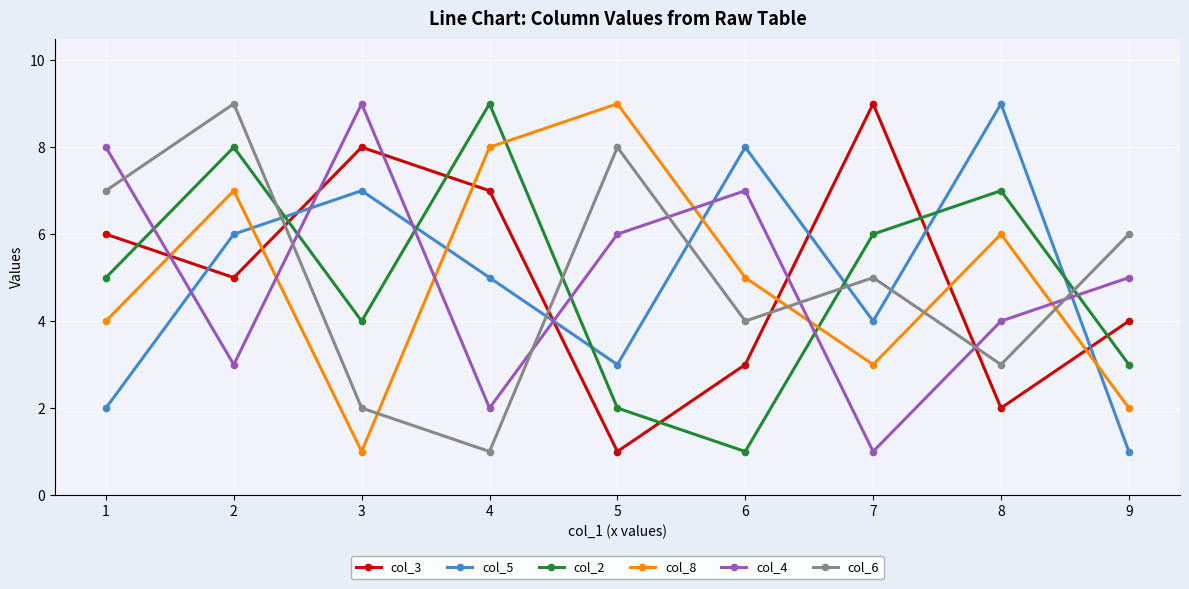

At 1, list the series in order from smallest to largest.

col_5, col_8, col_2, col_3, col_6, col_4